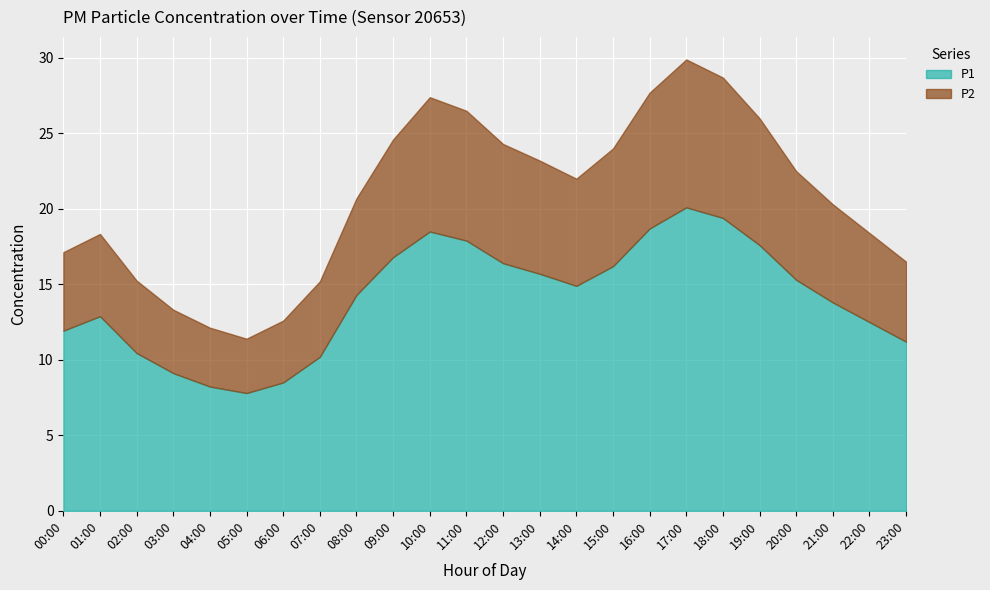

What is the difference between the second highest and minimum values in the P2 series?

5.7